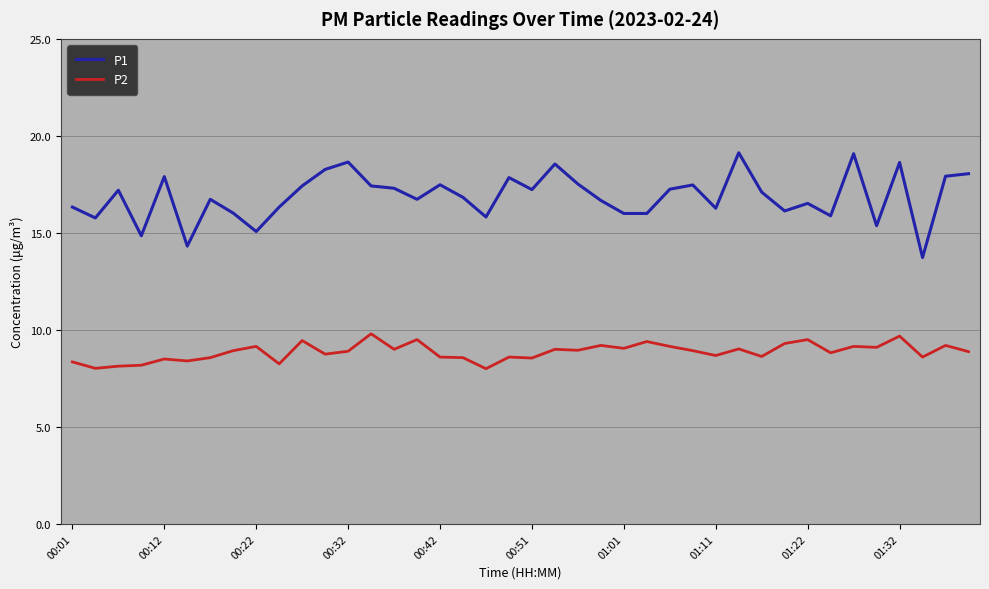

What is the difference between the maximum and minimum values in the P2 series?

1.8